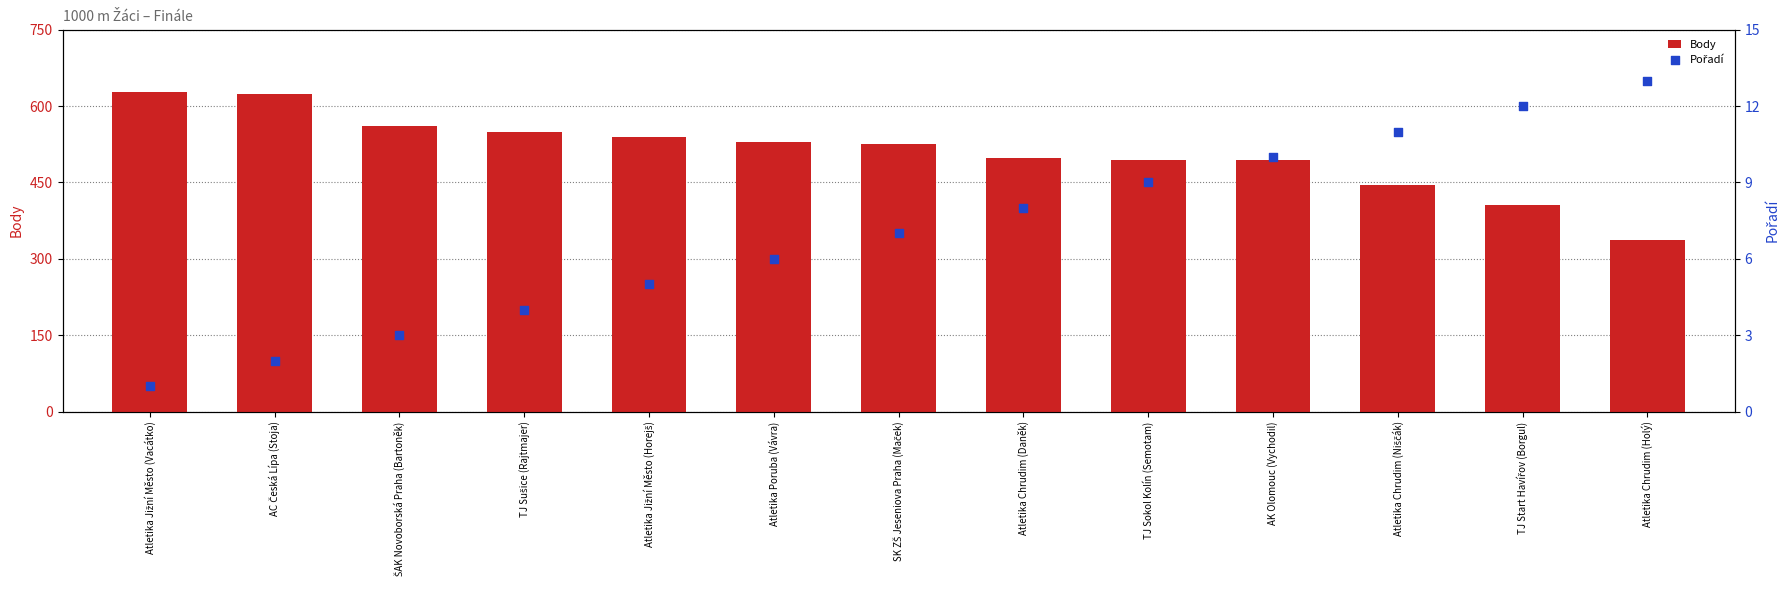

What is the total value across all series at Atletika Chrudim (Daněk)?

505